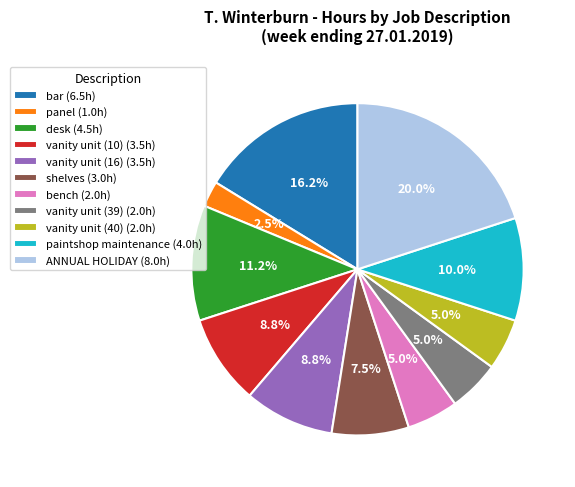

What is the largest slice in the pie chart?

ANNUAL HOLIDAY